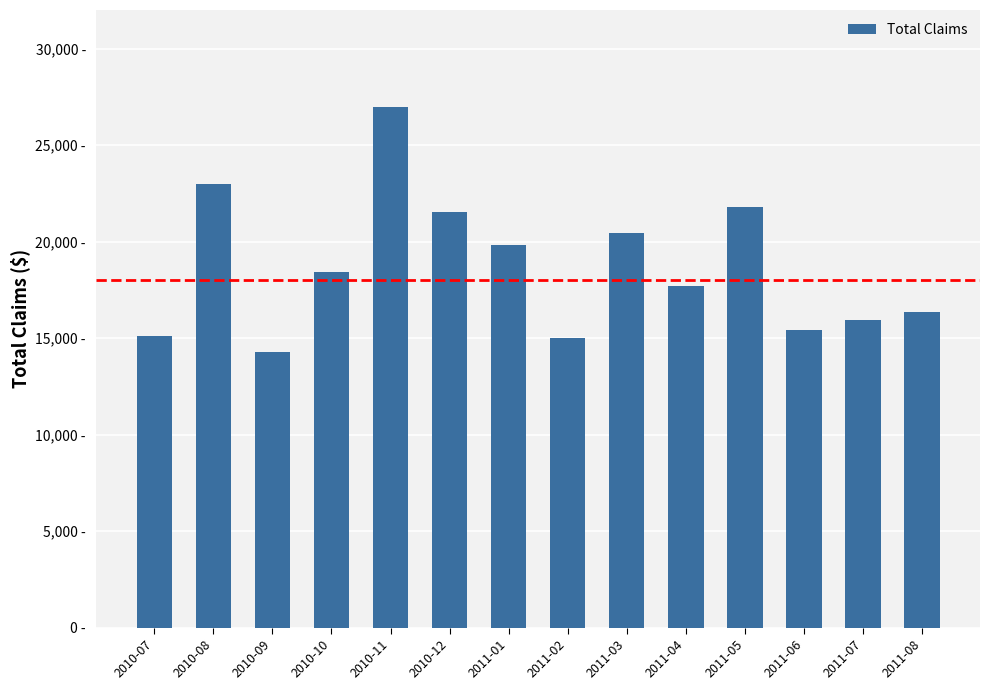

Rank the categories by value from highest to lowest.

2010-11, 2010-08, 2011-05, 2010-12, 2011-03, 2011-01, 2010-10, 2011-04, 2011-08, 2011-07, 2011-06, 2010-07, 2011-02, 2010-09